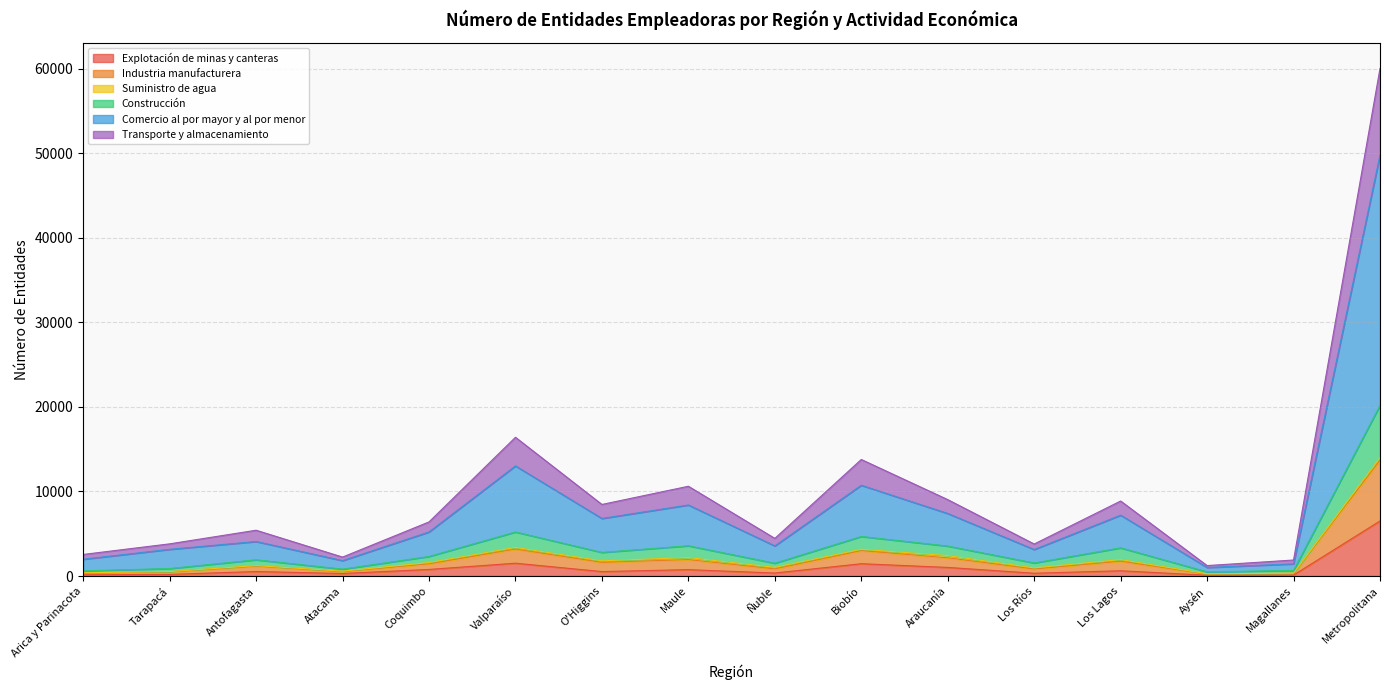

At which category is the sum across all series the highest?

Metropolitana